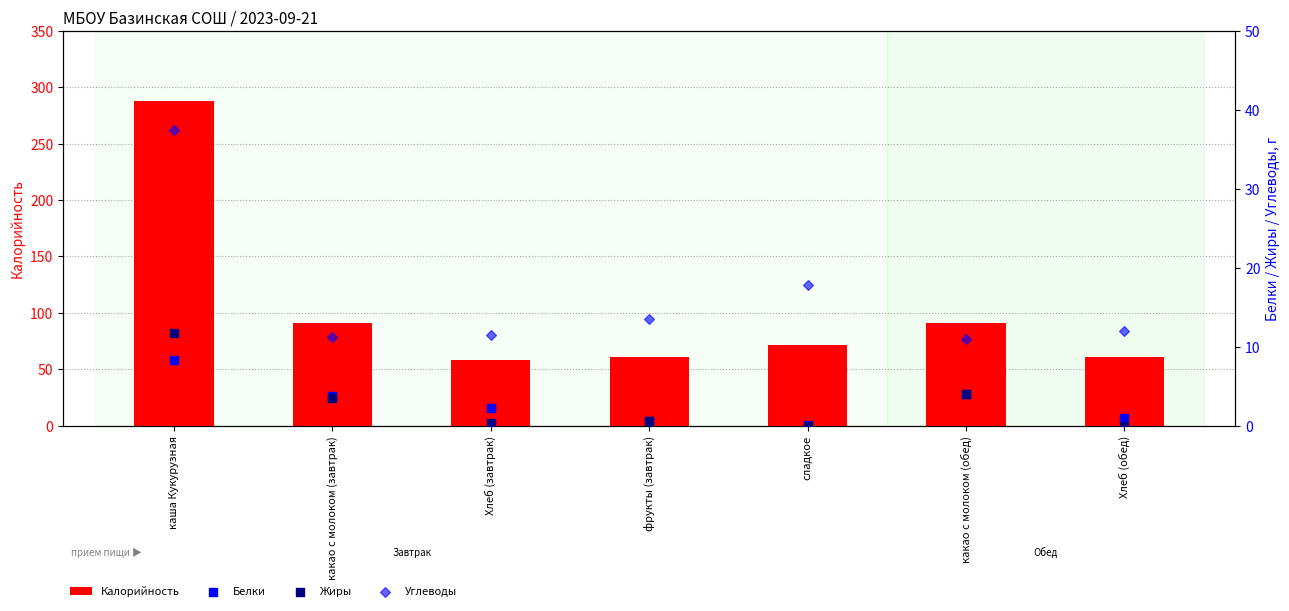

What is the total value across all series at Хлеб (завтрак)?

72.0